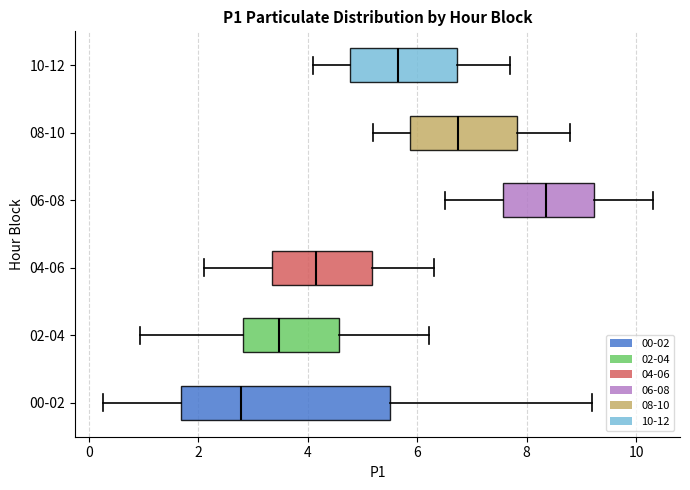

Reading bottom to top, read every box against the x-axis: the position of its median line, the range the box covers, and the ends of its whiskers. The values are not printed on the chart, so give them approximately, as read against the axis.

00-02: median 2.8, box 1.6 to 5.6, whiskers 0.2 to 9.2
02-04: median 3.4, box 2.8 to 4.6, whiskers 1.0 to 6.2
04-06: median 4.2, box 3.4 to 5.2, whiskers 2.2 to 6.4
06-08: median 8.4, box 7.6 to 9.2, whiskers 6.6 to 10.4
08-10: median 6.8, box 5.8 to 7.8, whiskers 5.2 to 8.8
10-12: median 5.6, box 4.8 to 6.8, whiskers 4.2 to 7.8